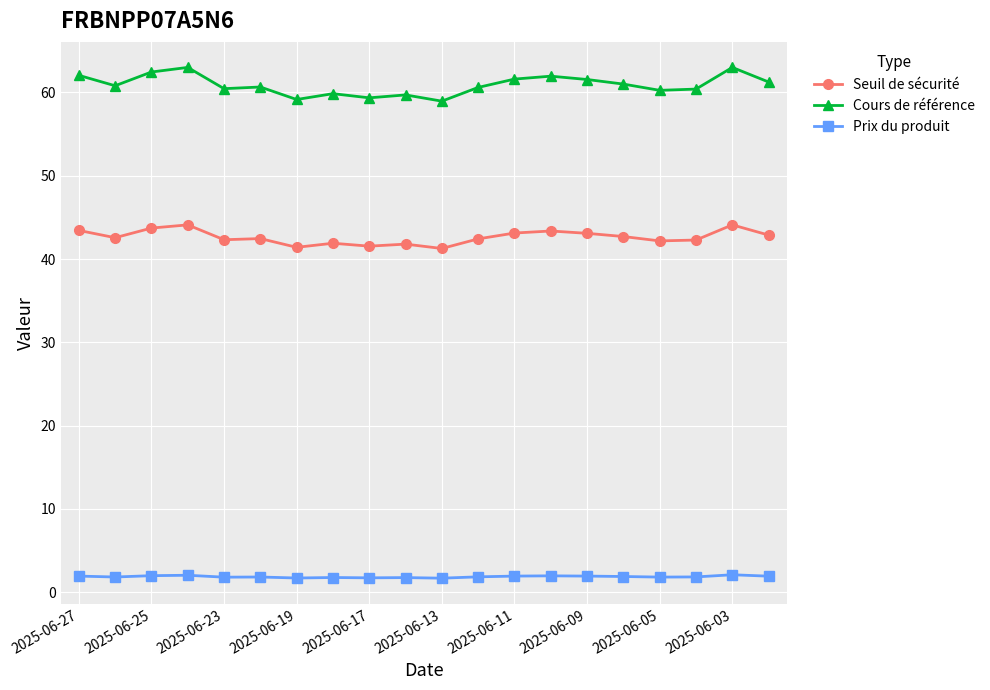

True or false: Seuil de sécurité and Cours de référence cross at least once.

False